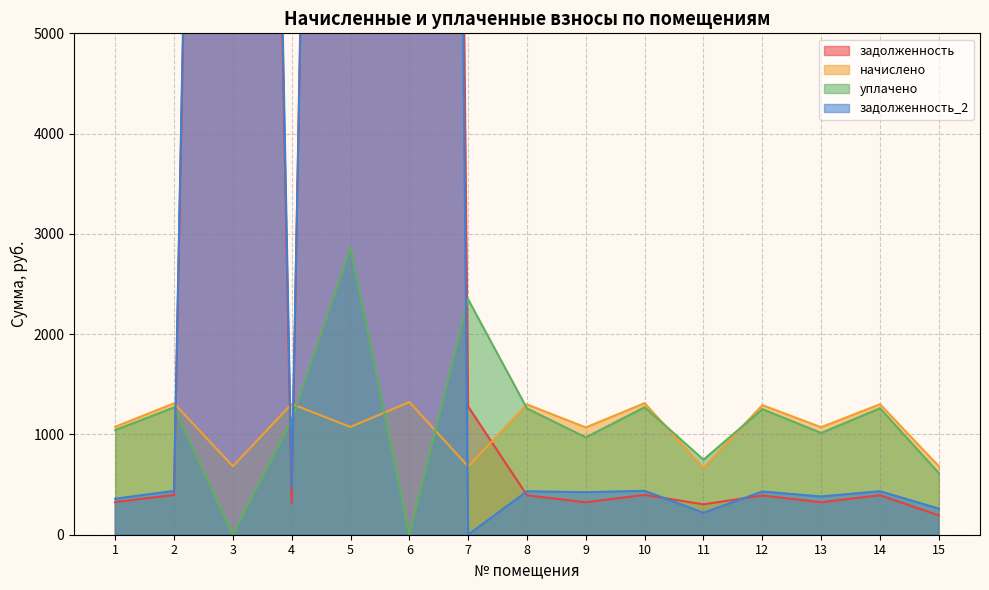

Which series has the largest range (max minus min)?

задолженность_2